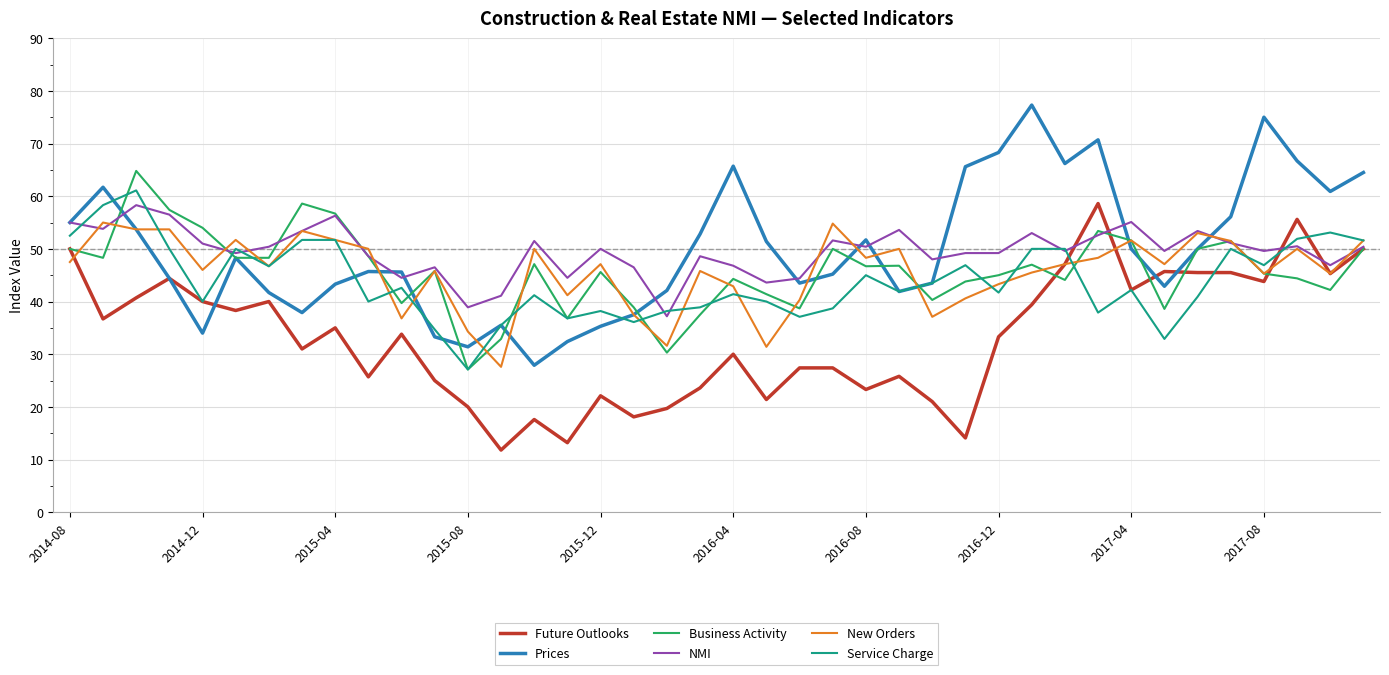

What is the minimum value shown in the chart?

11.8